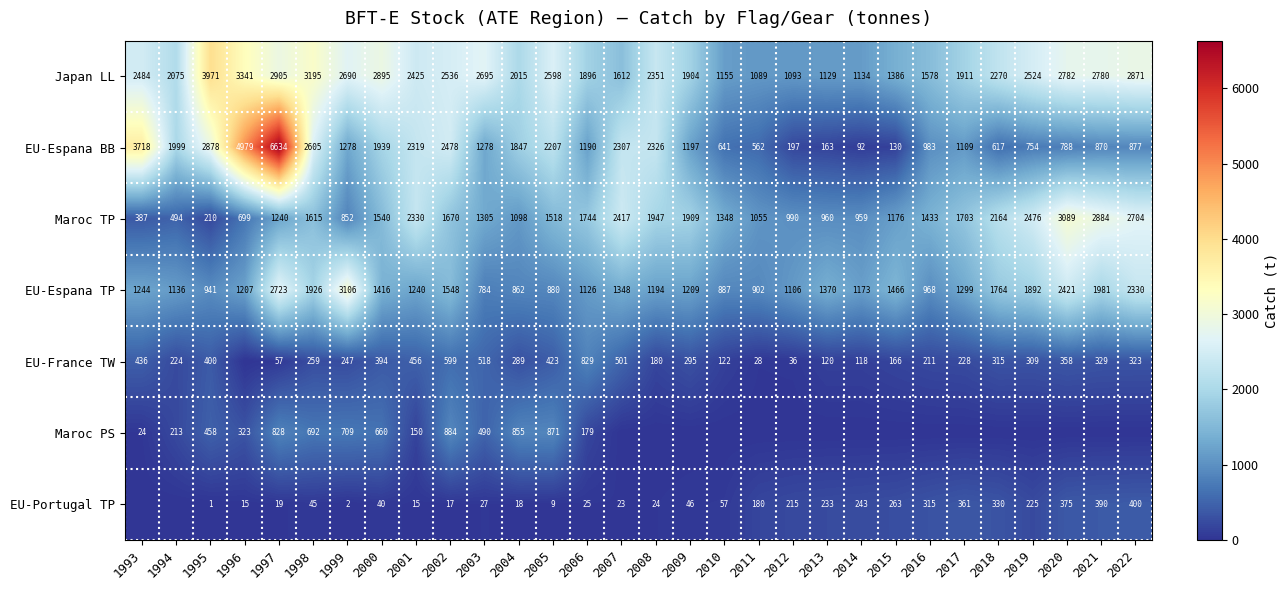

Rank the series at 1997 from lowest to highest value.

EU-Portugal TP, EU-France TW, Maroc PS, Maroc TP, EU-Espana TP, Japan LL, EU-Espana BB